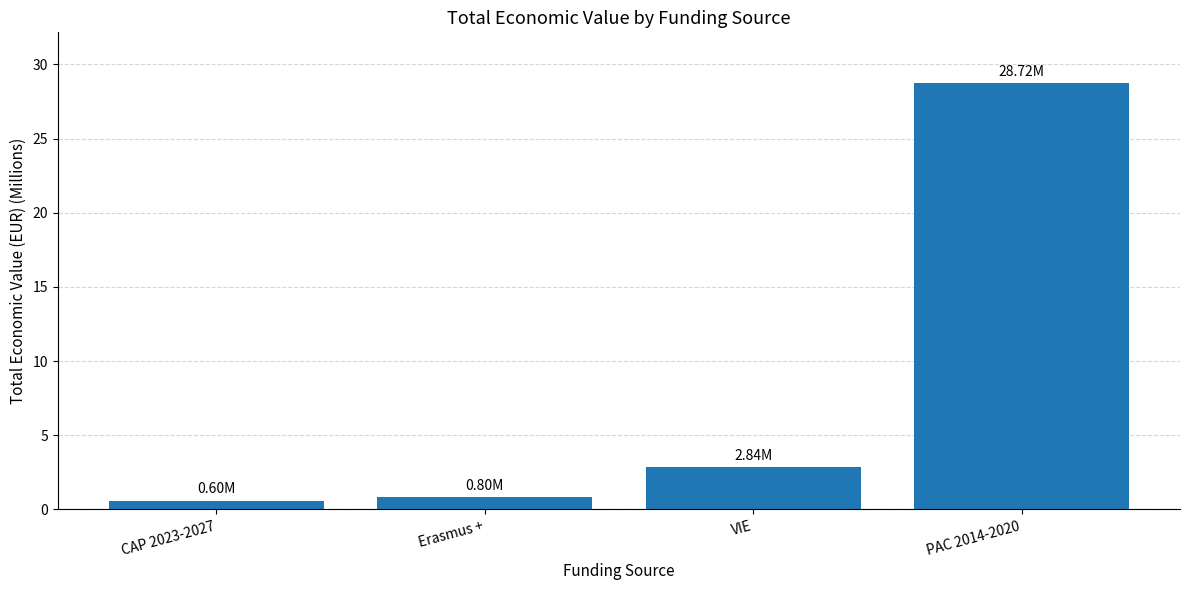

Reading left to right, extract all data points from this chart.

CAP 2023-2027=0.6	Erasmus +=0.8	VIE=2.8	PAC 2014-2020=28.7